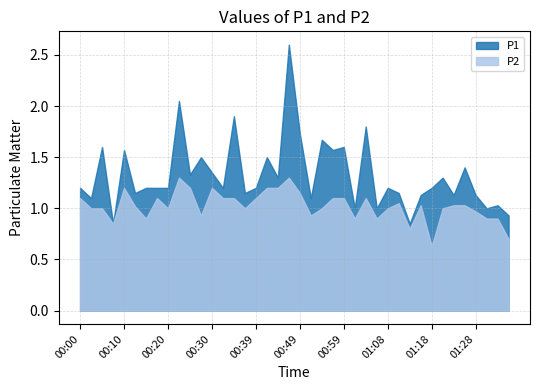

What is the difference between the highest and lowest values at 01:23?

0.1